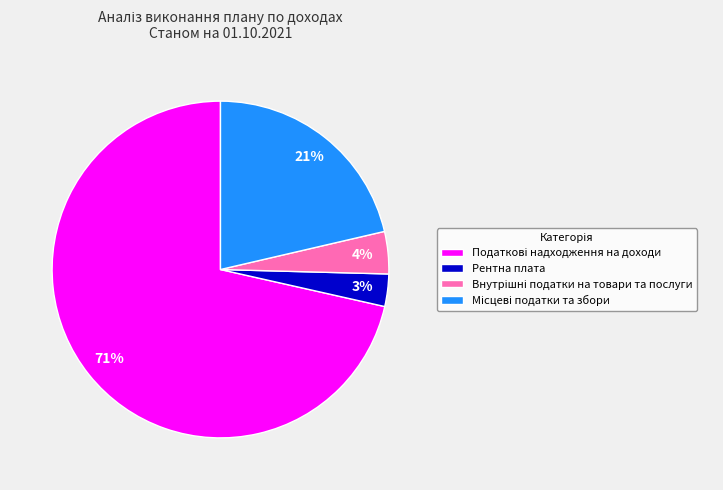

Is there any slice that represents more than half of the pie?

Yes